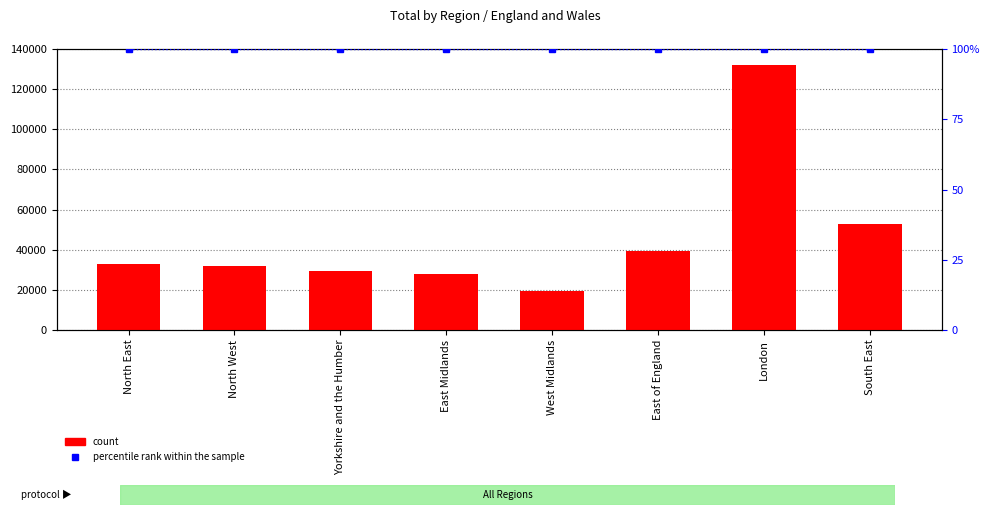

Which category has the lowest value across all series?

North East